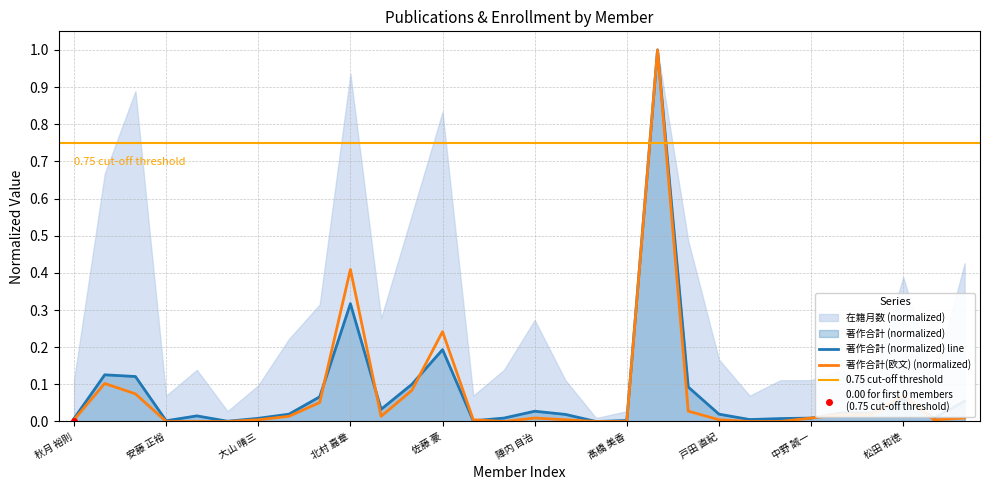

Is the value of 著作合計 at 高岡 司 greater than the value of 著作合計(欧文) at 田村 公一?

No